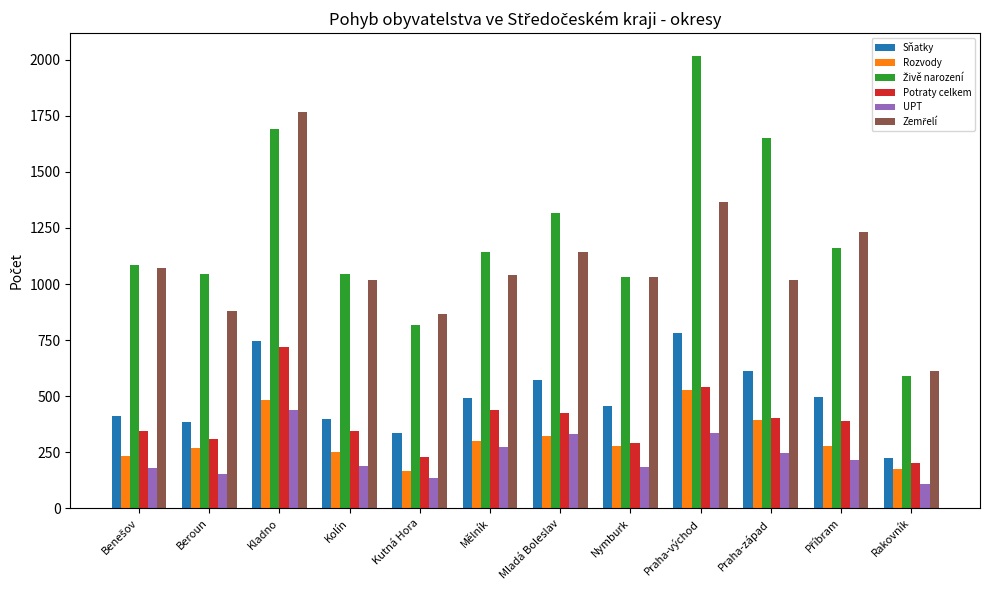

What is the difference between the Sňatky values at Beroun and Mělník?

108